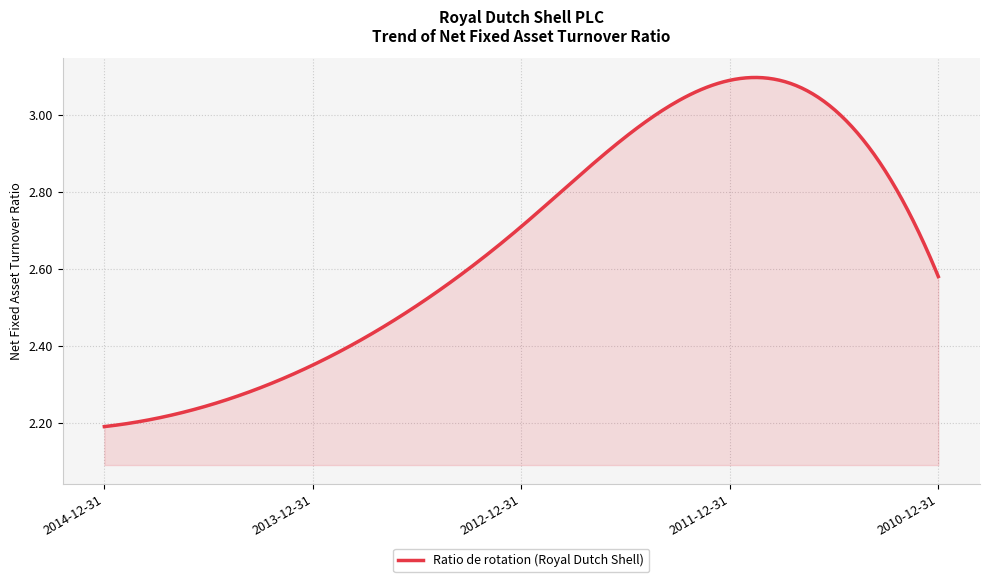

Does the chart display data point markers on the line(s)?

No